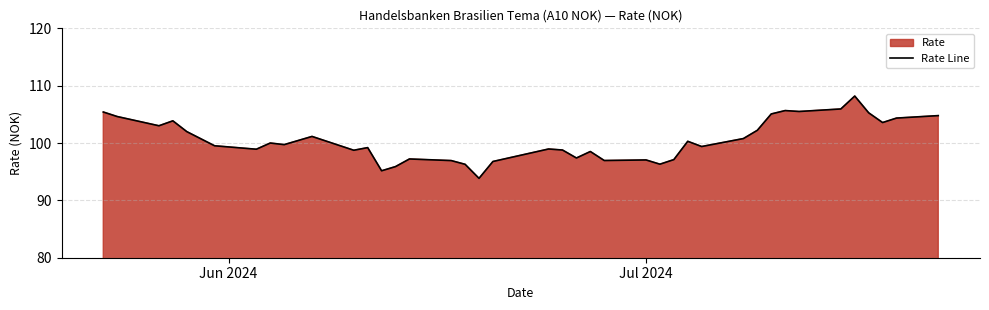

What is the minimum value shown in the chart?

93.8